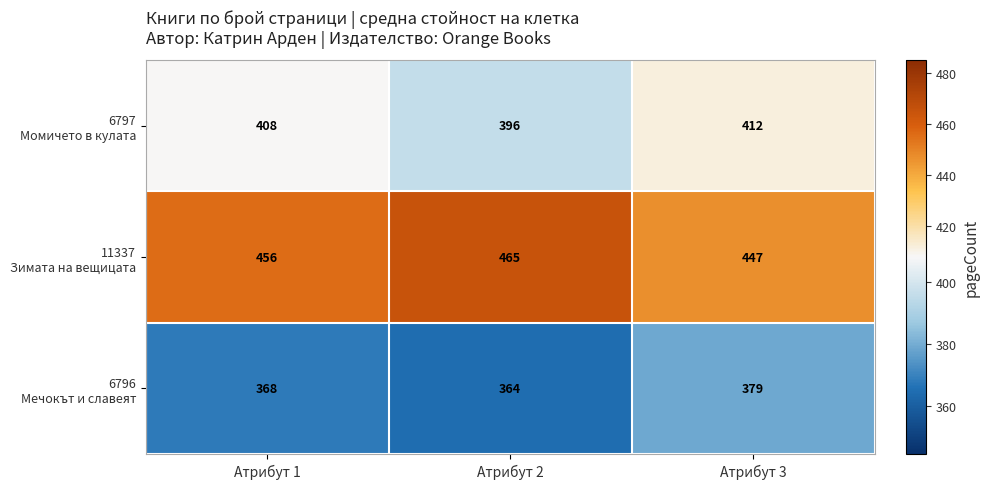

What is the total value across all series at Атрибут 3?

1238